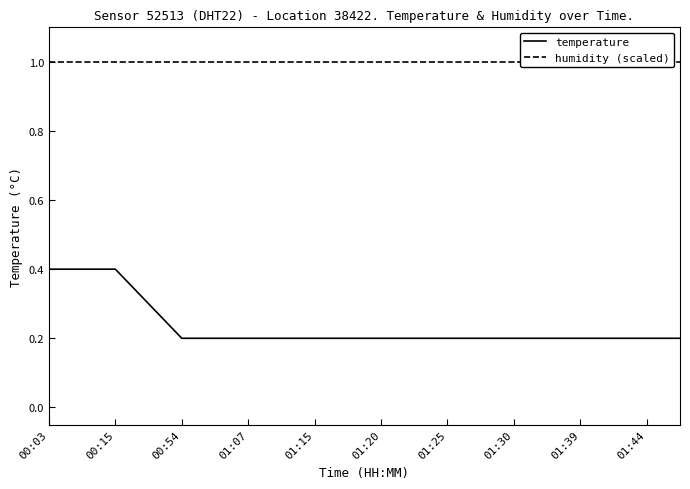

True or false: humidity (scaled) and temperature intersect in this chart.

False